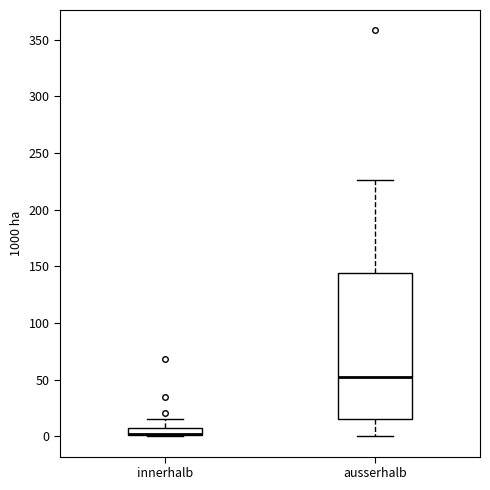

Comparing the boxes themselves (not the whiskers), which one is the tallest?

ausserhalb